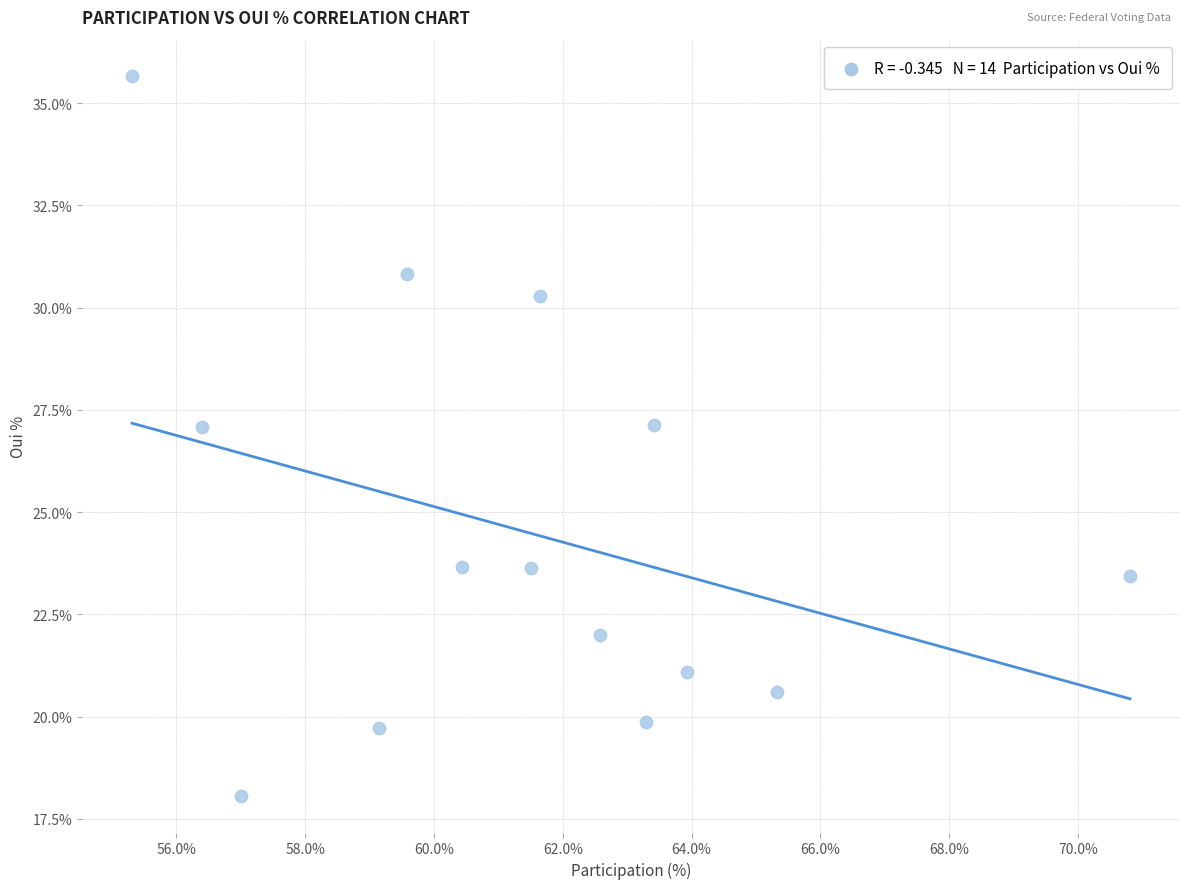

What is the range of Y values (max minus min)?

17.6